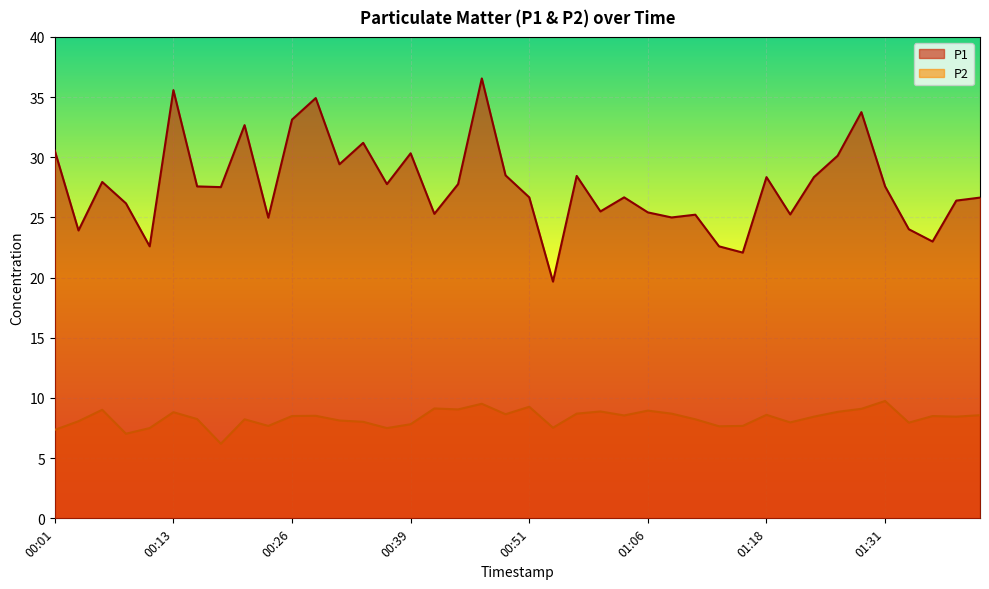

What are all the series names shown in the legend?

P1, P2